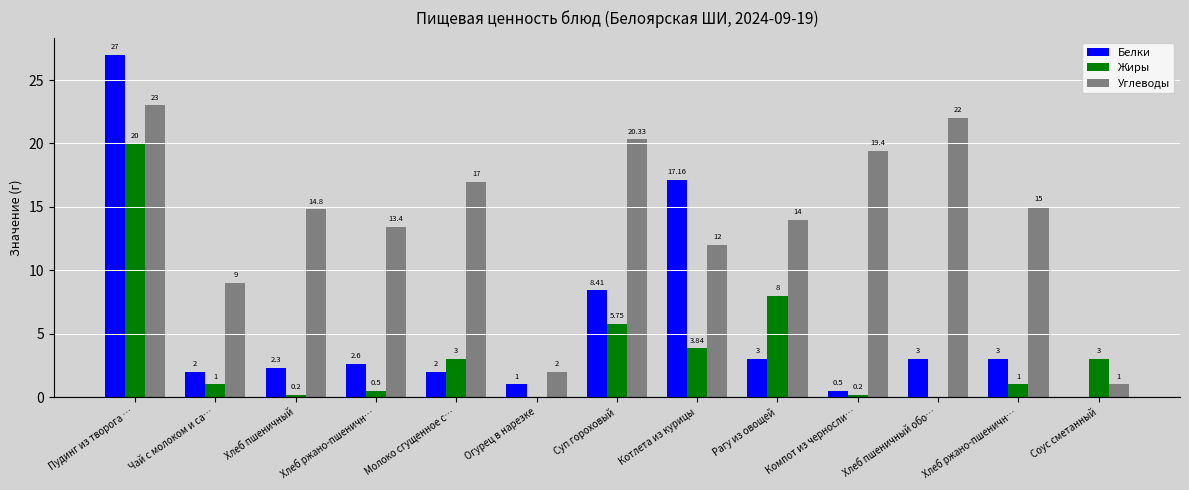

At how many categories does at least one series exceed 0?

13